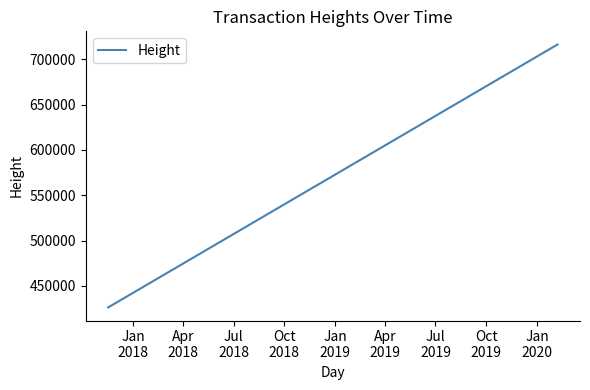

True or false: there are more than 2 points higher than both neighbors.

False